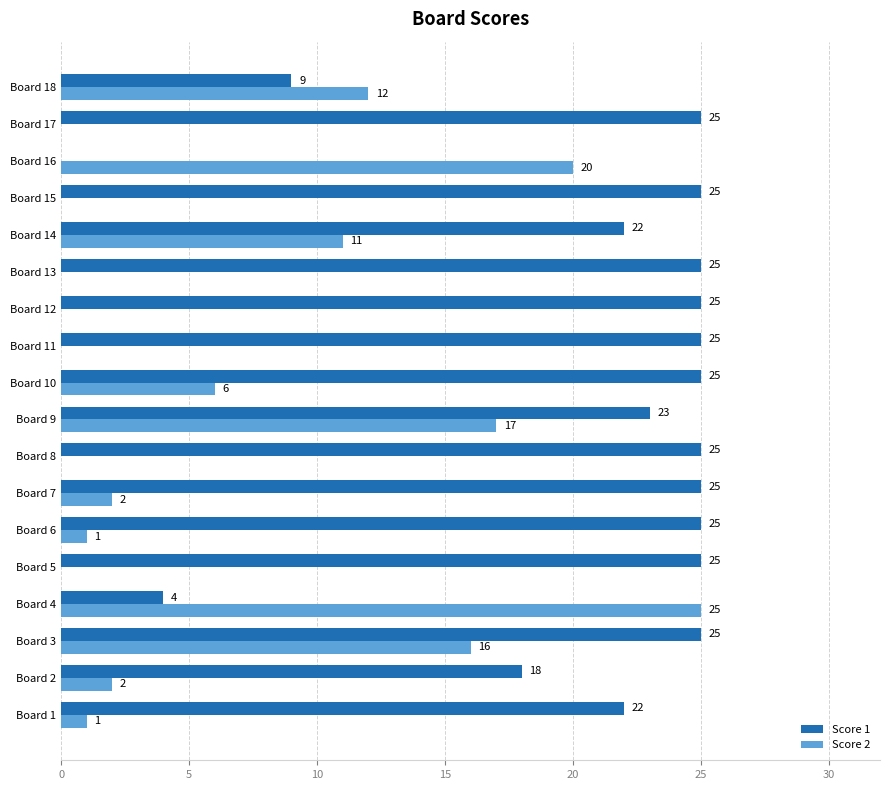

Where is Score 1 nearest to the value 12?

Board 18